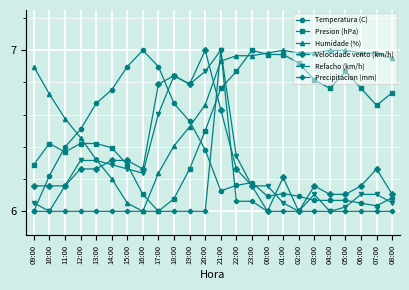

What is the difference between the maximum and second lowest values in the Refacho (km/h) series?

1.0